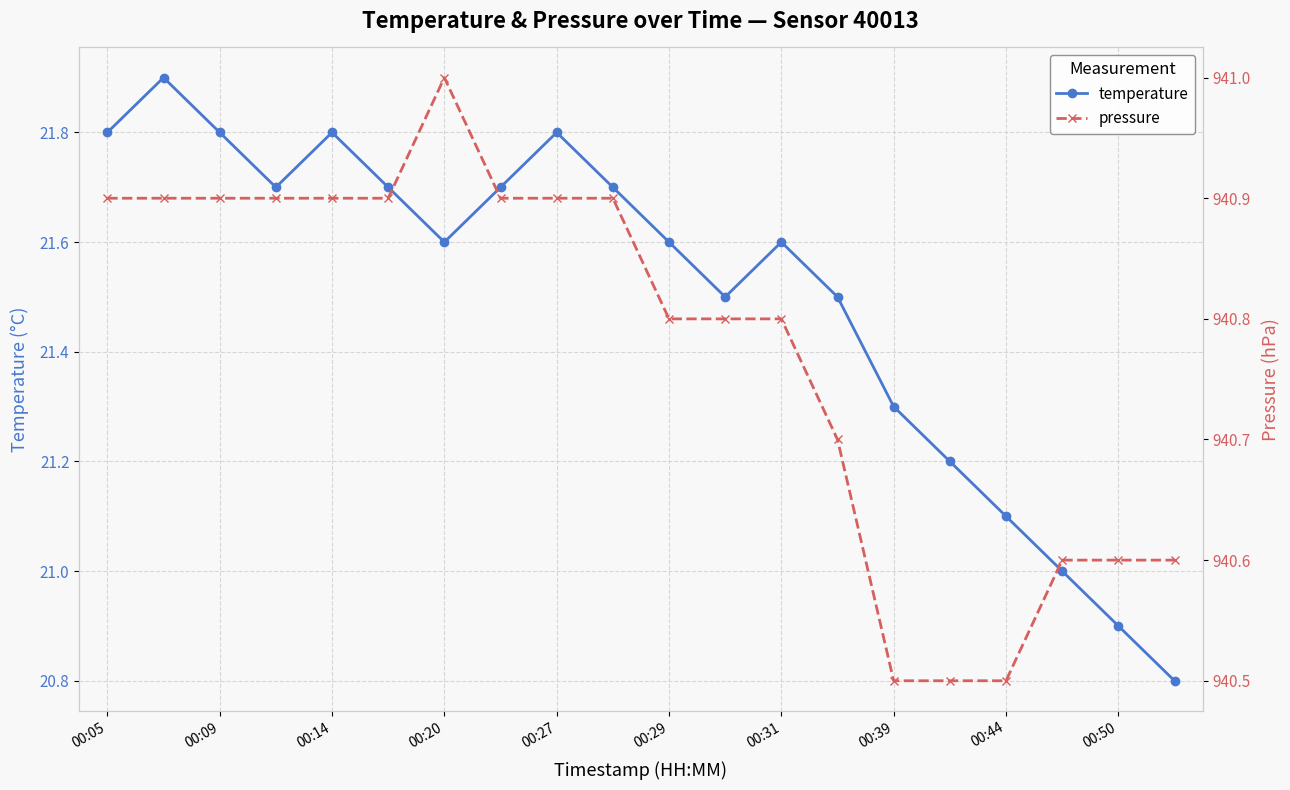

Which series has the largest range (max minus min)?

temperature